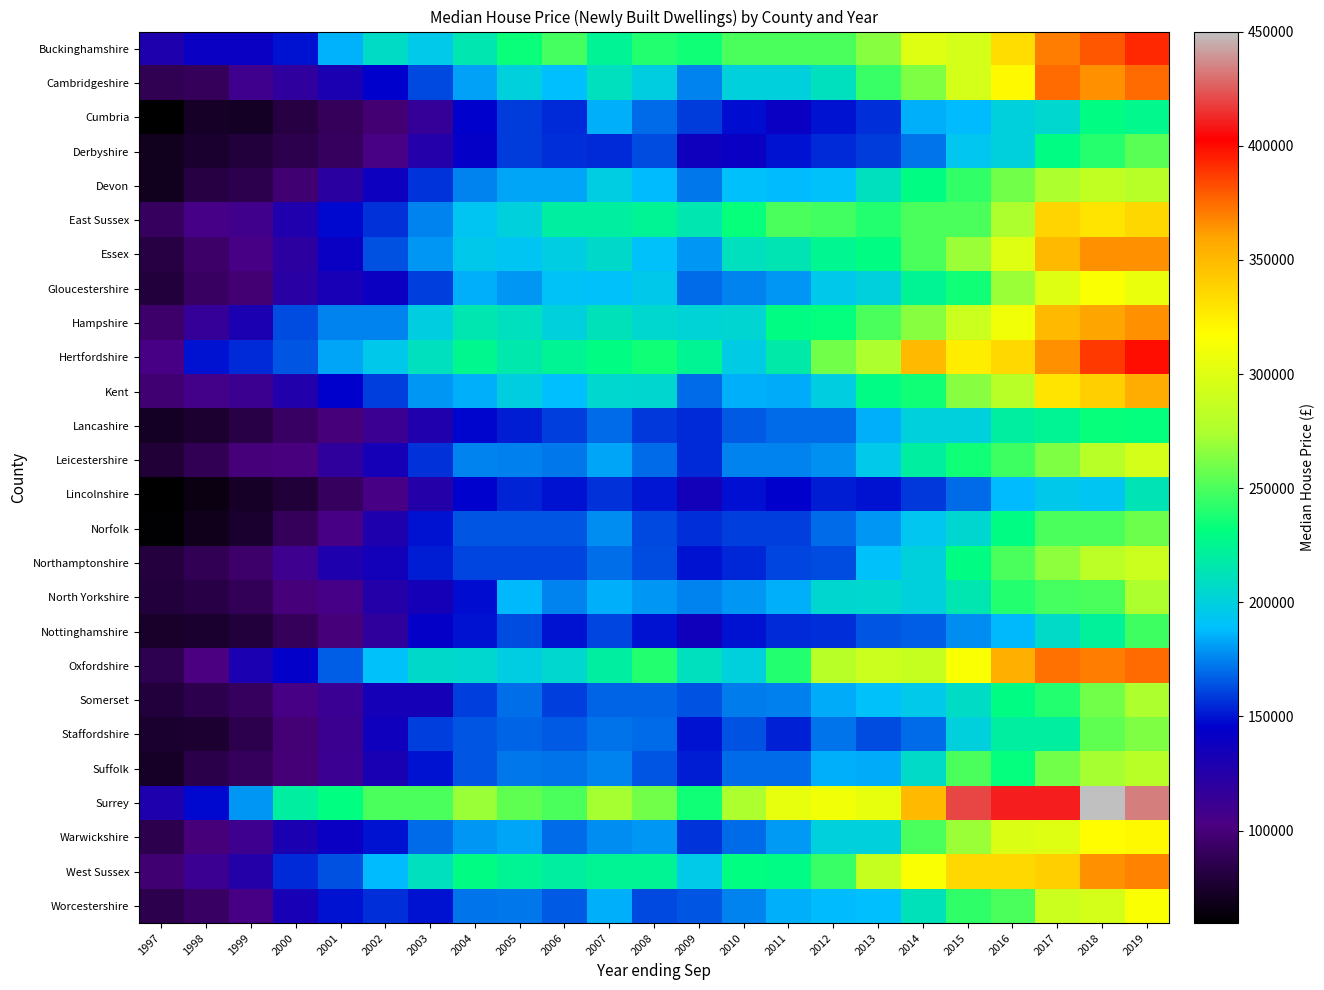

Which category has the lowest value across all series?

1997